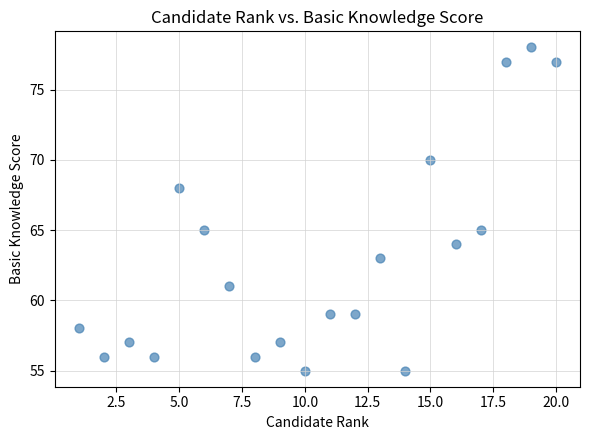

What is the range of Y values (max minus min)?

23